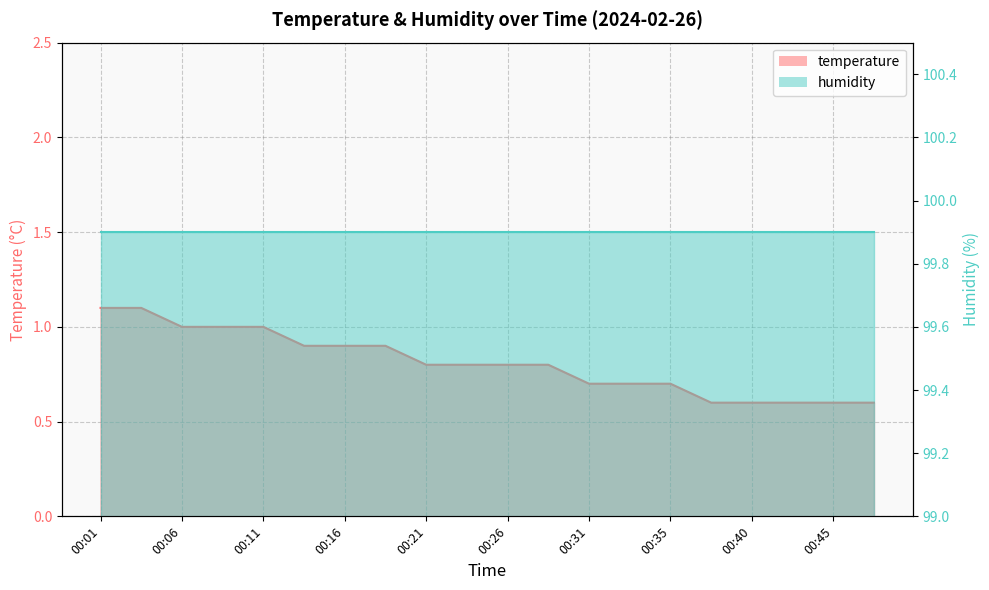

What is the average value?

0.8